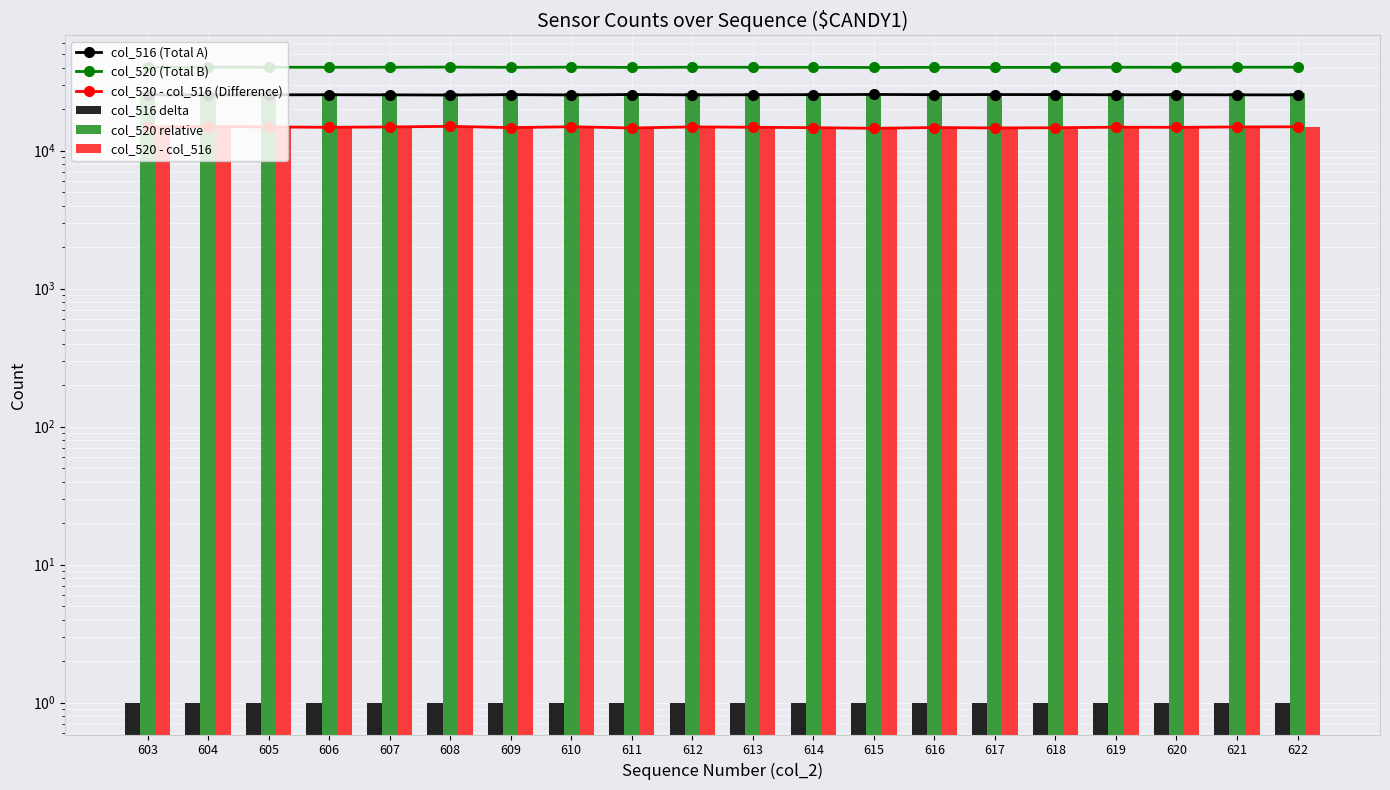

The value of col_520 - col_516 (Difference) at 614 is 4844. True or false?

False